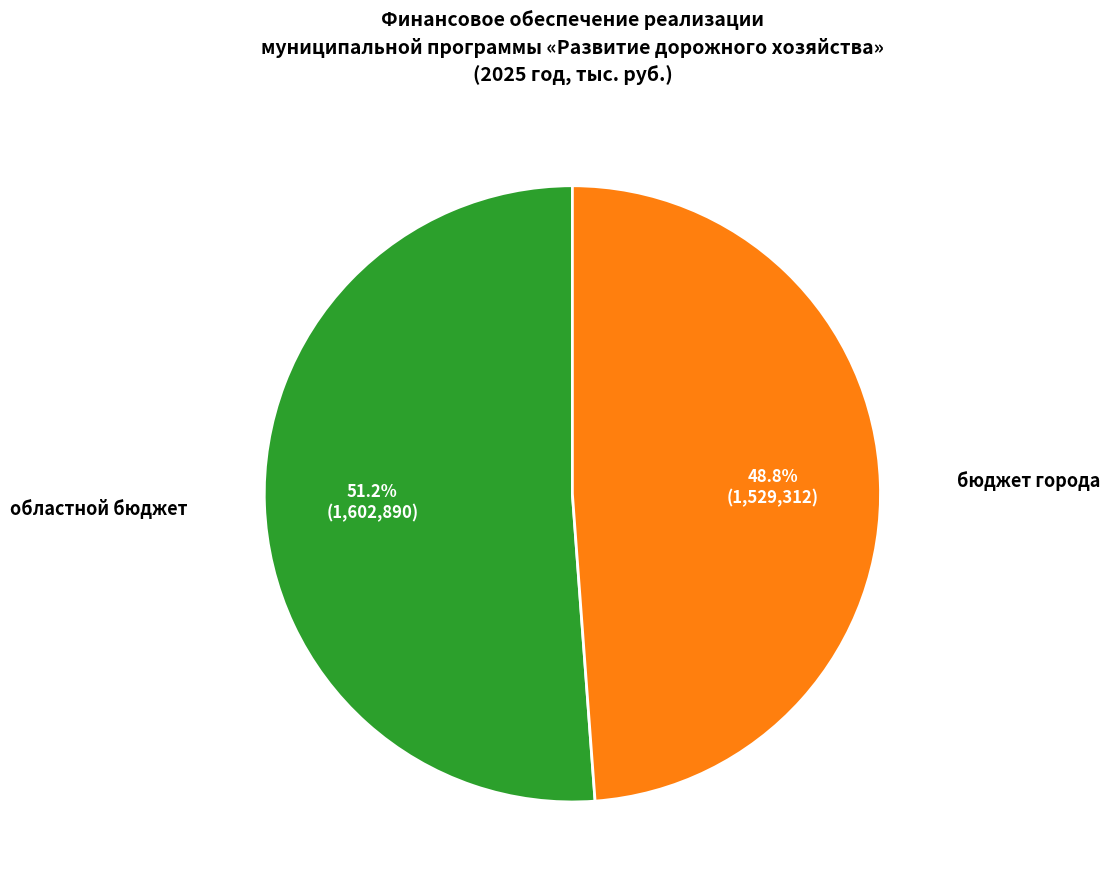

Is there any slice that represents more than half of the pie?

Yes